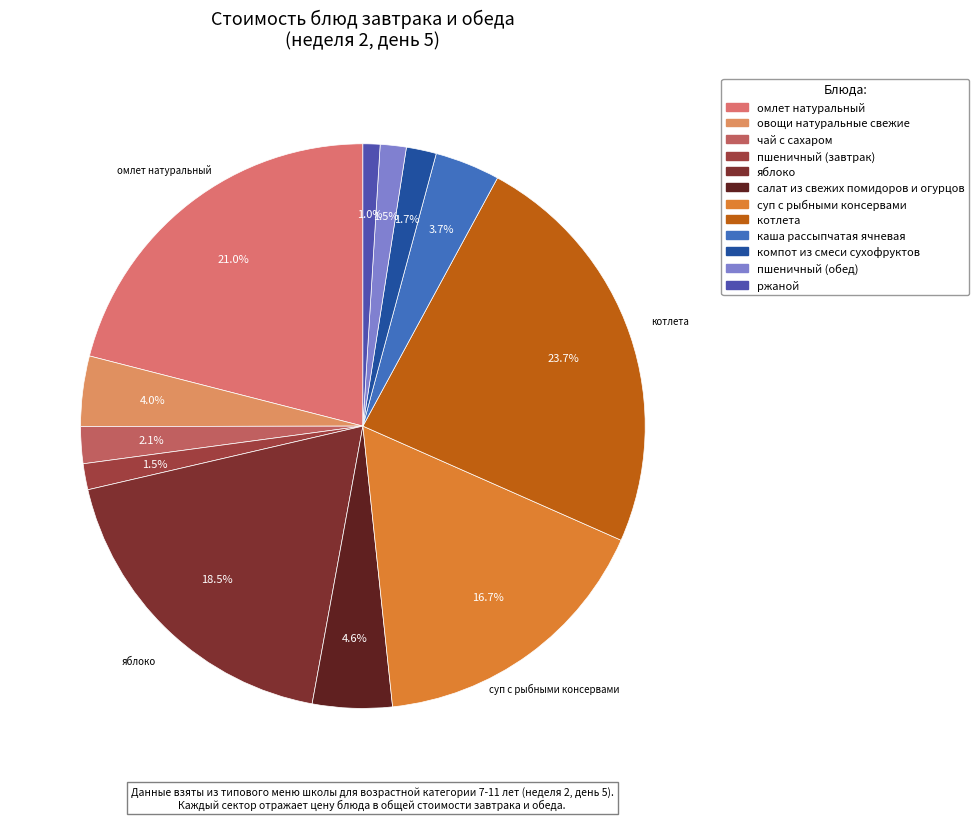

What percentage is the яблоко slice, to the nearest percent?

19%